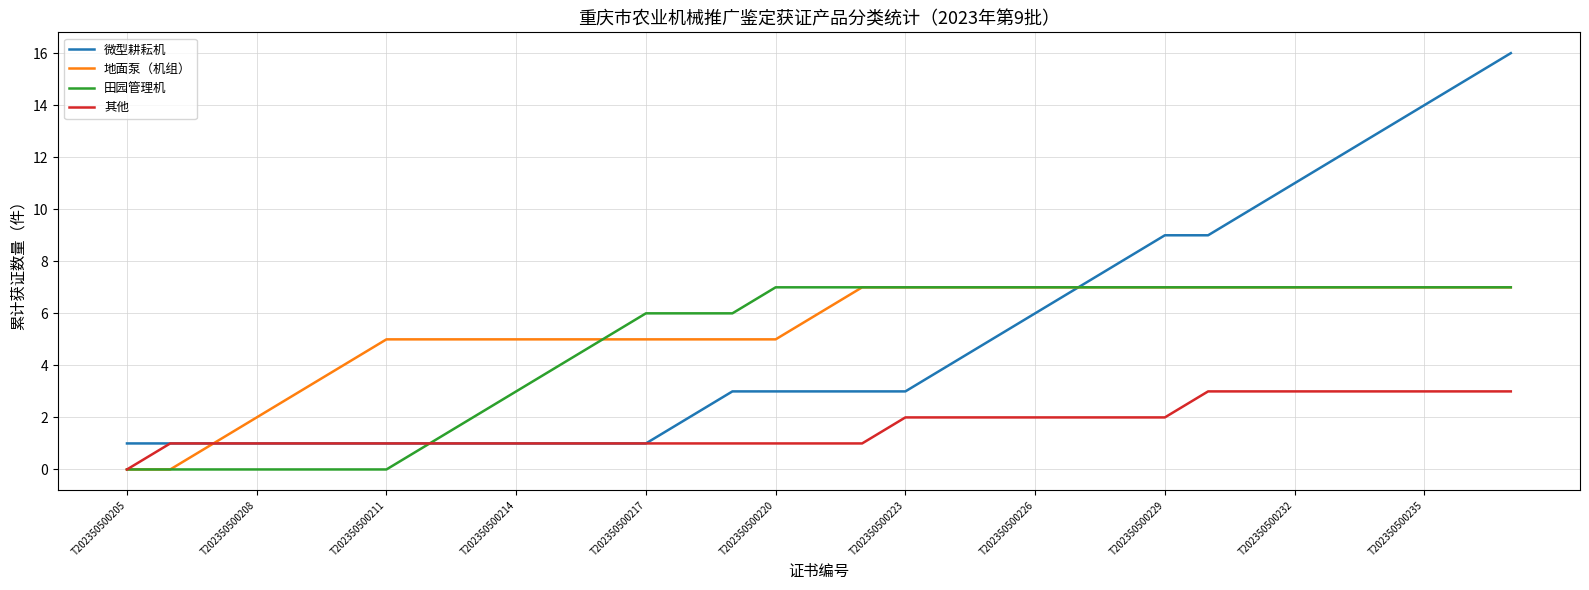

How many positive values does the 其他 series have?

32